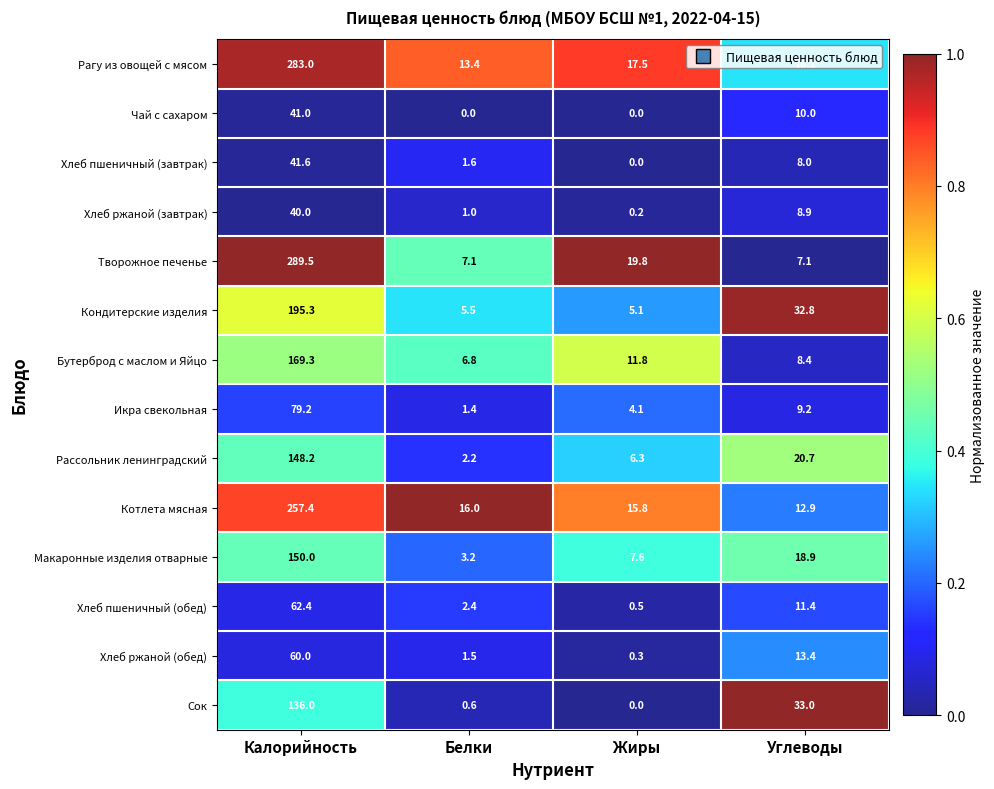

At how many categories does at least one series exceed 0?

4